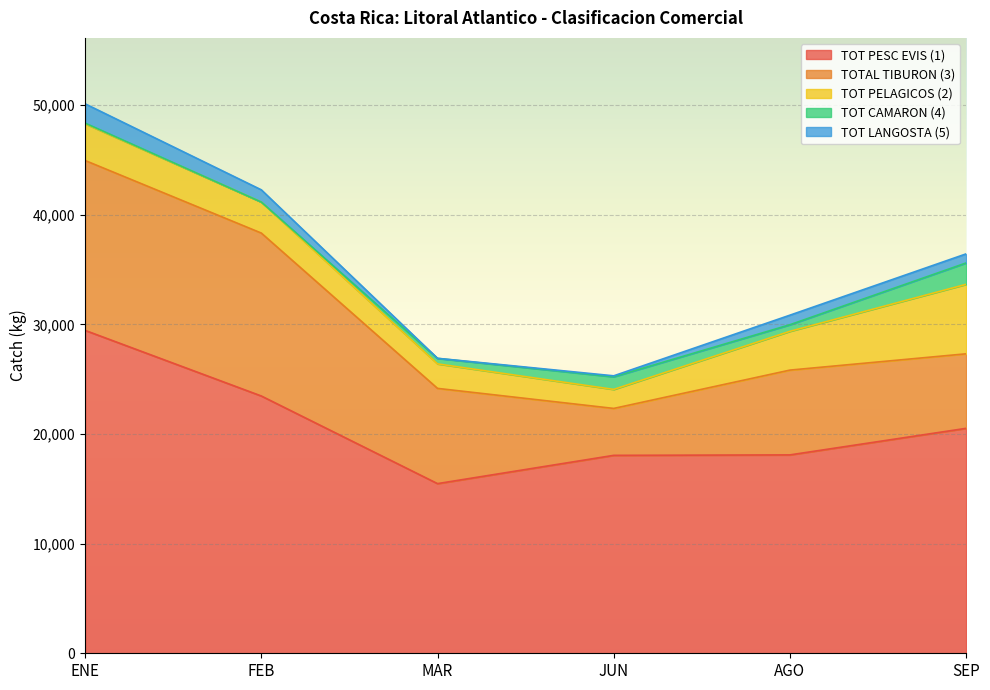

What is the difference between the TOT LANGOSTA (5) values at MAR and ENE?

1752